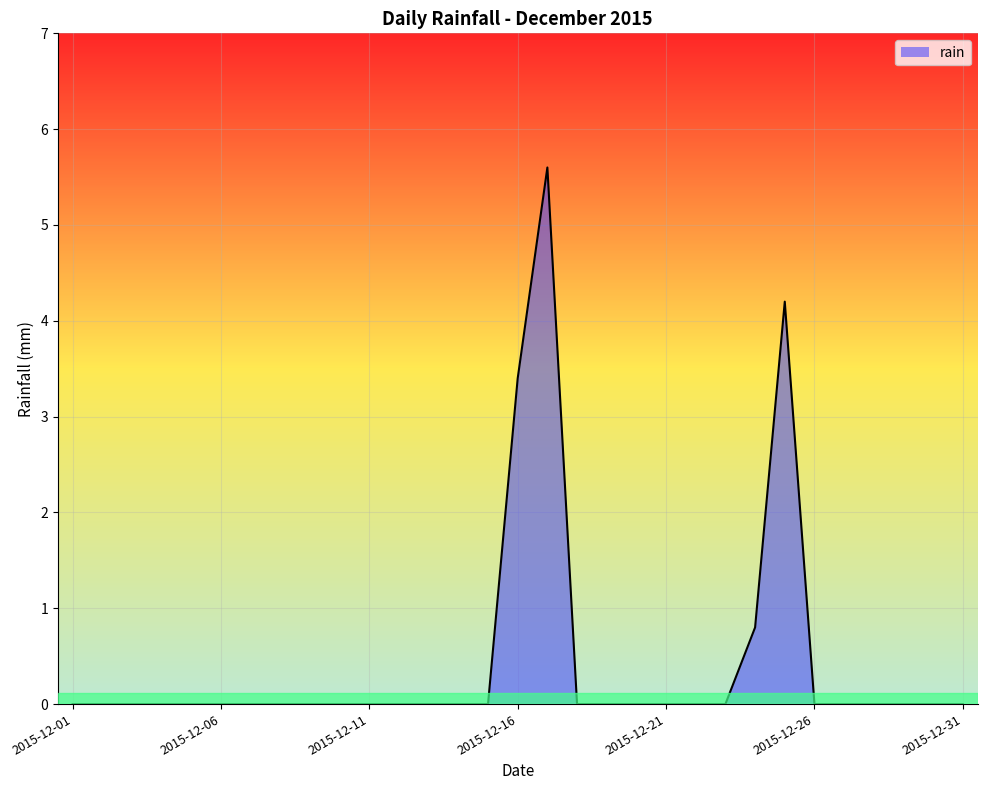

What is the greatest value displayed?

5.6